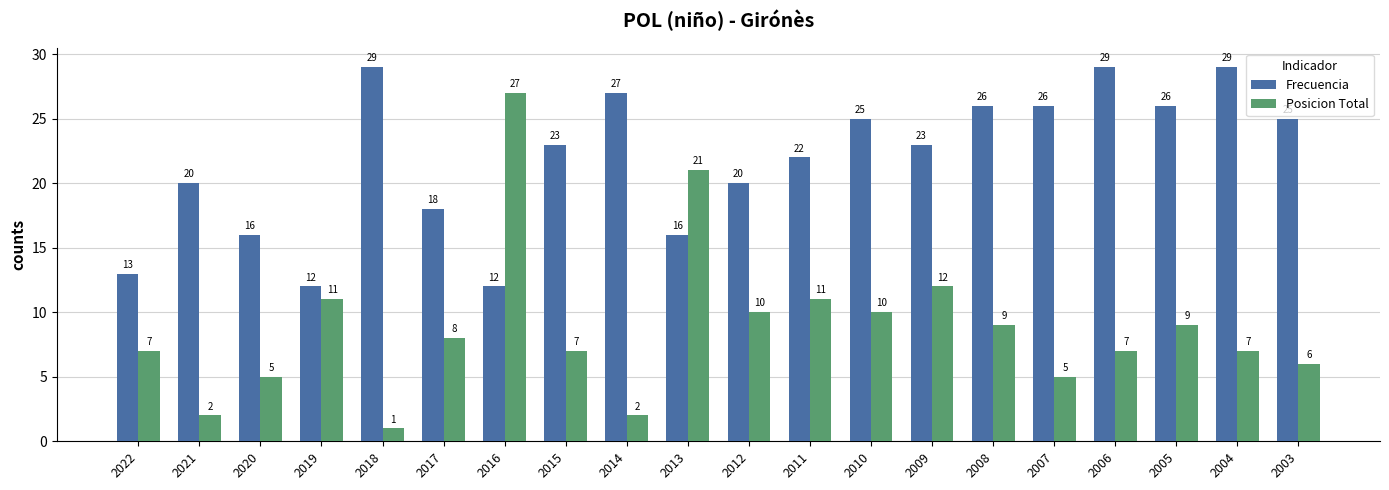

List the series in order of their peak value, highest first.

Frecuencia, Posicion Total